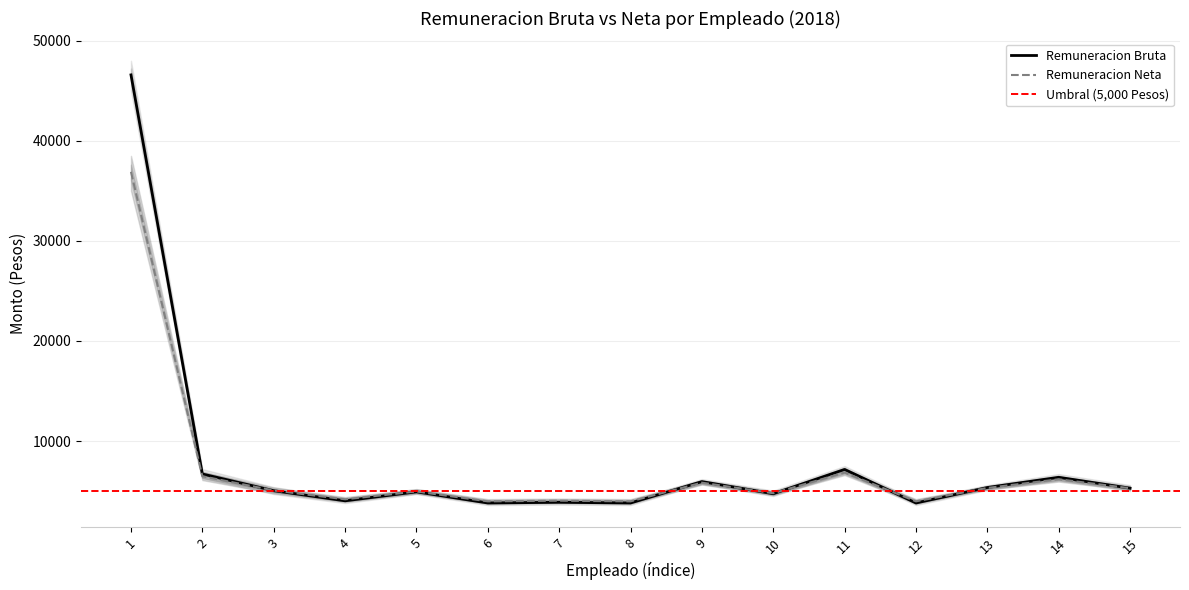

Rank the series by their maximum value, from highest to lowest.

Remuneracion Bruta, Remuneracion Neta